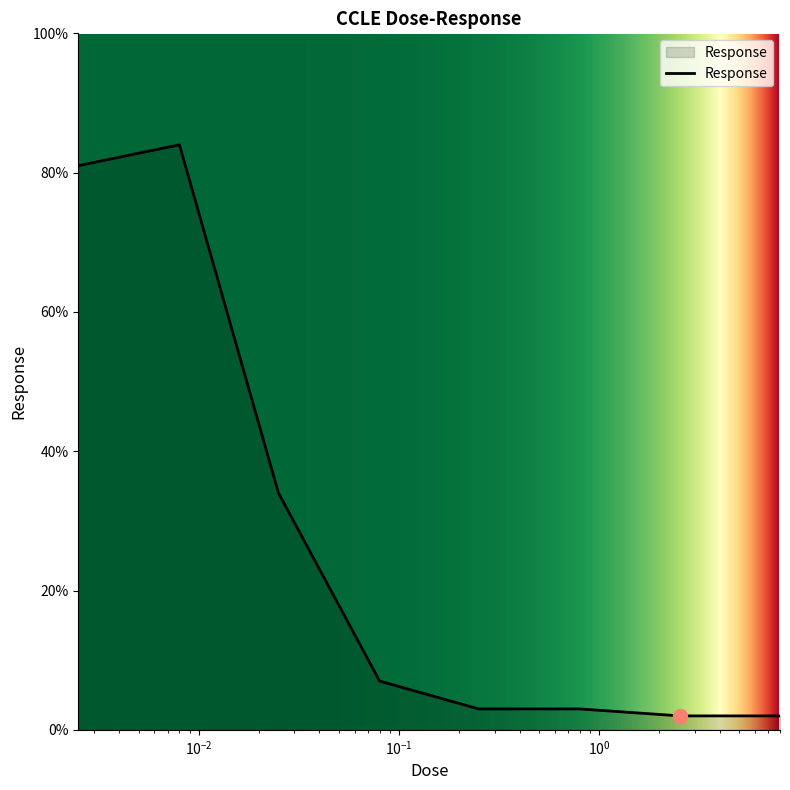

What is the difference between the maximum and minimum values?

82